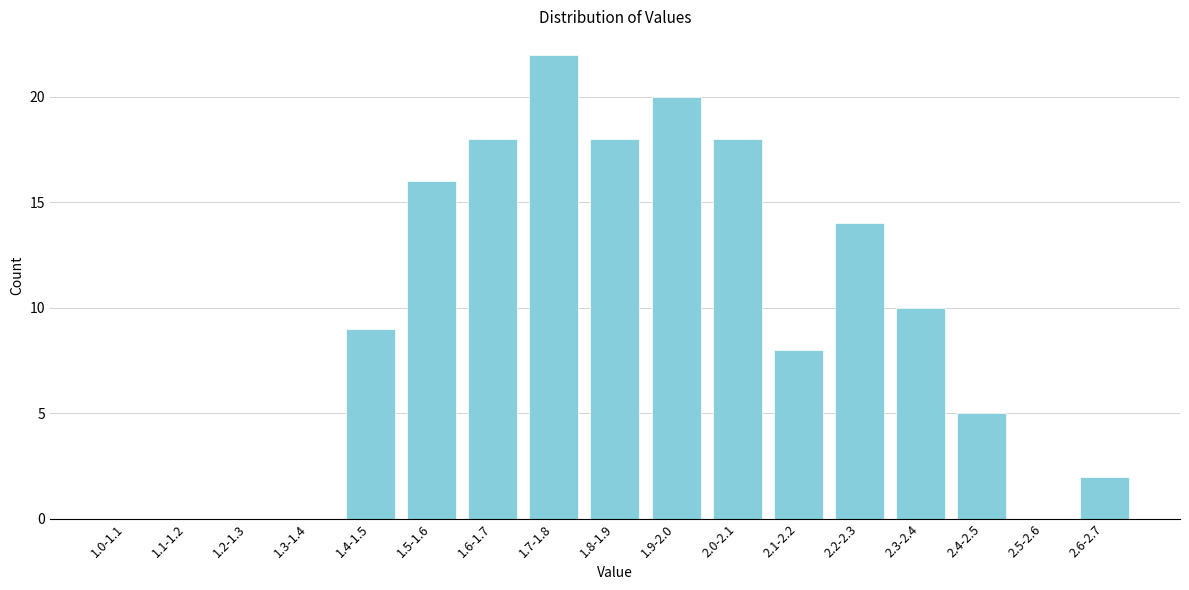

Reading left to right, extract all data points from this chart.

1.0-1.1=0	1.1-1.2=0	1.2-1.3=0	1.3-1.4=0	1.4-1.5=9	1.5-1.6=16	1.6-1.7=18	1.7-1.8=22	1.8-1.9=18	1.9-2.0=20	2.0-2.1=18	2.1-2.2=8	2.2-2.3=14	2.3-2.4=10	2.4-2.5=5	2.5-2.6=0	2.6-2.7=2